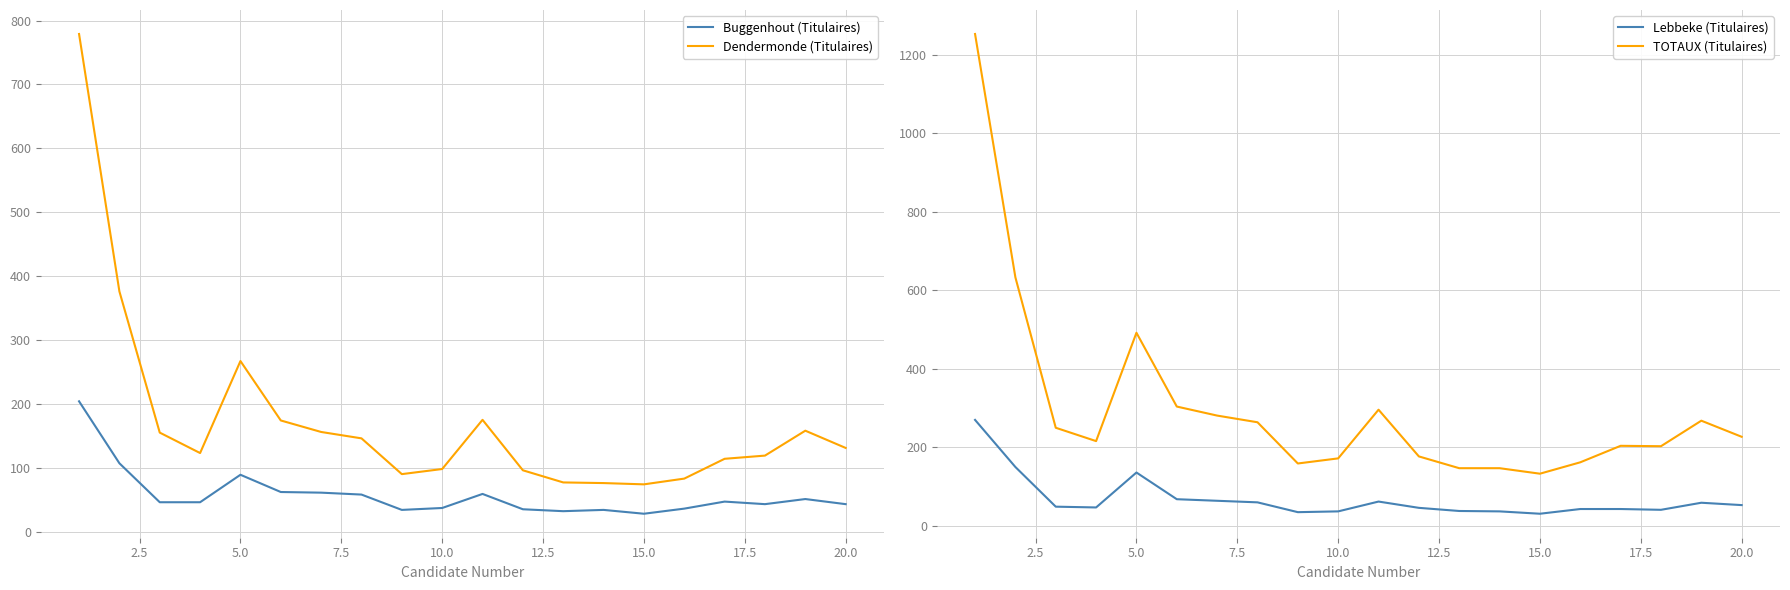

True or false: TOTAUX (Titulaires) and Lebbeke (Titulaires) cross at least once.

False